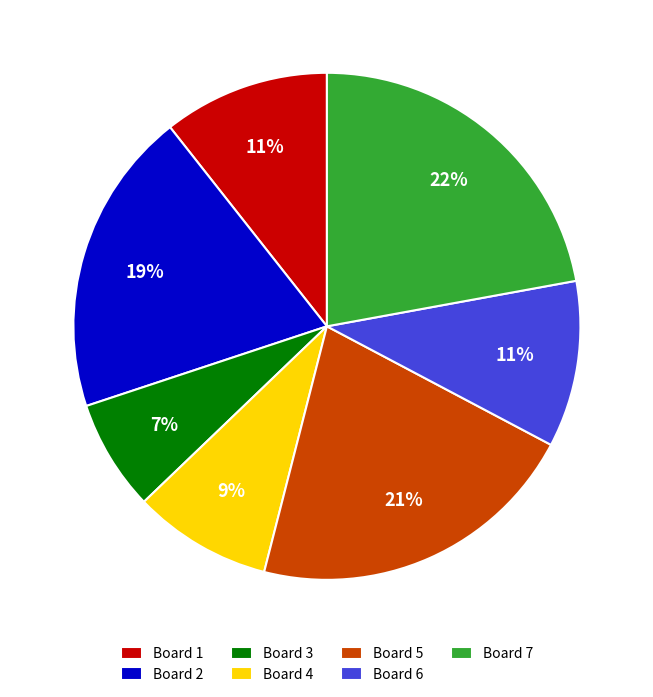

How many segments does this pie chart have?

7